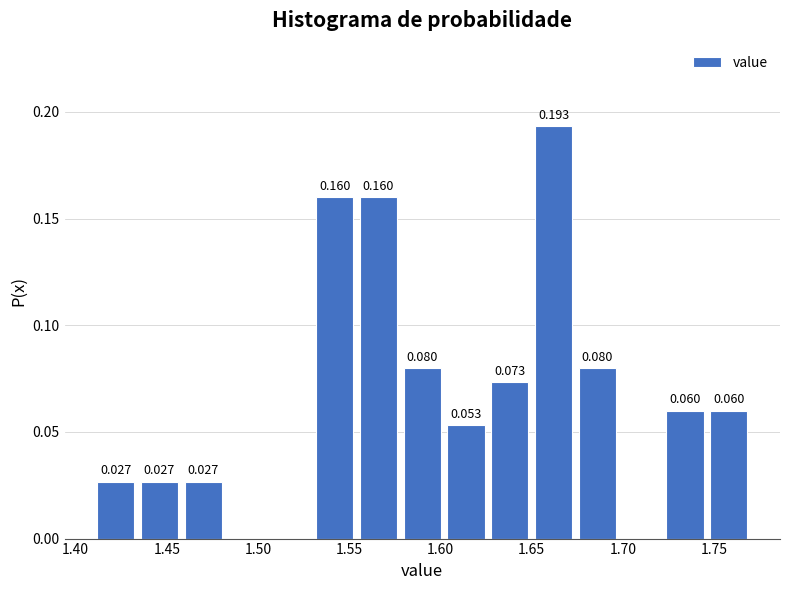

Which range on the x-axis has the tallest bar?

1.650 to 1.674